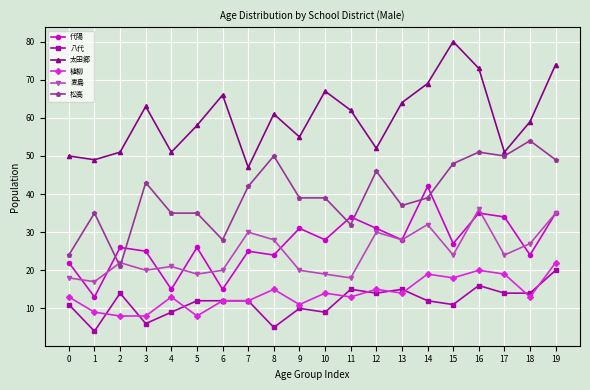

Which series changed the most between 10 and 15?

太田郷